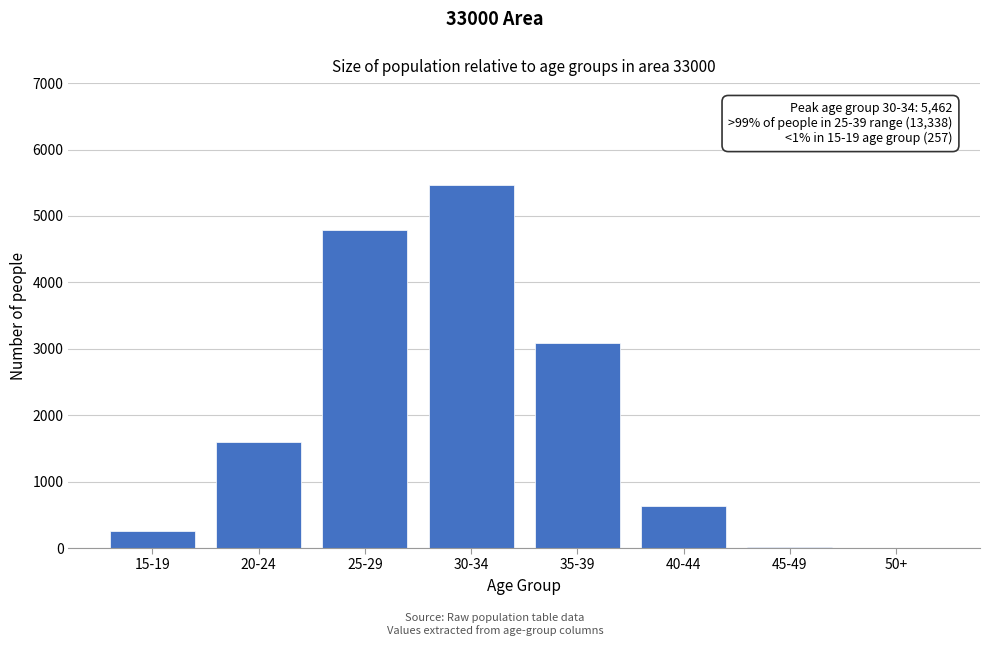

What is the maximum value shown in the chart?

5462